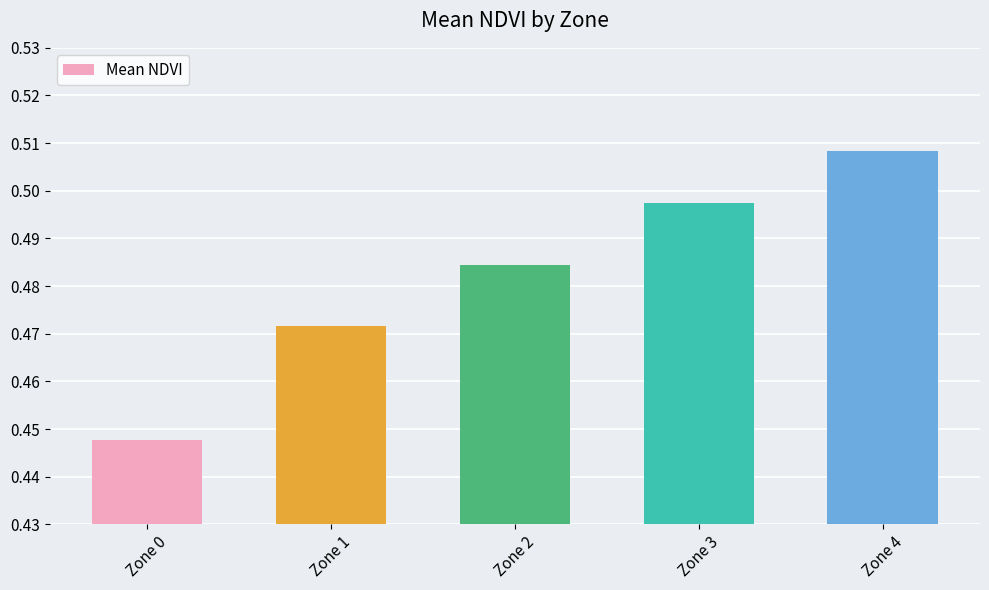

At which label is the value closest to 0?

Zone 0